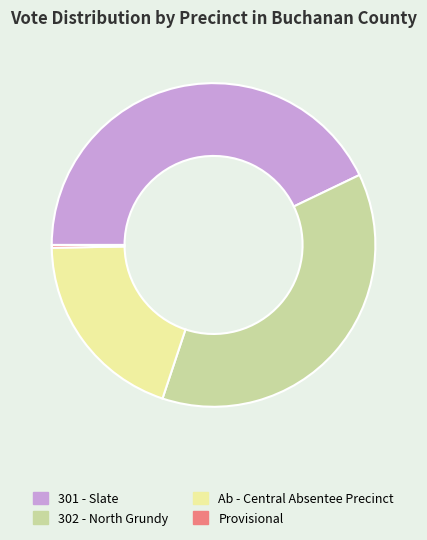

Is Ab - Central Absentee Precinct the majority of the pie?

No